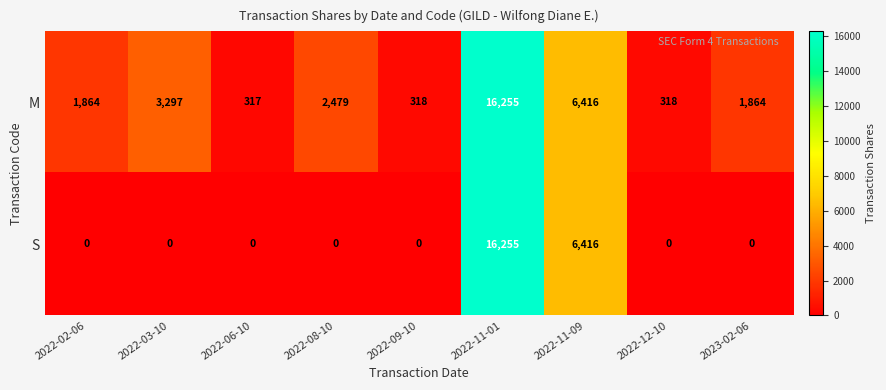

Is it true that M equals 179 at 2022-12-10?

False